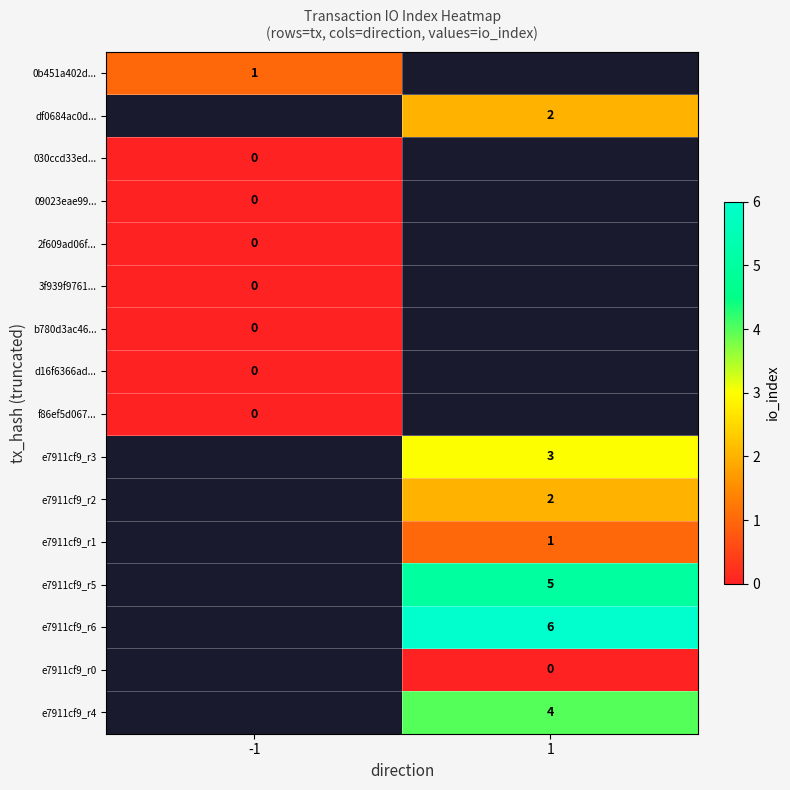

The e7911cf9_r6 series shows 6 at 1. True or false?

True